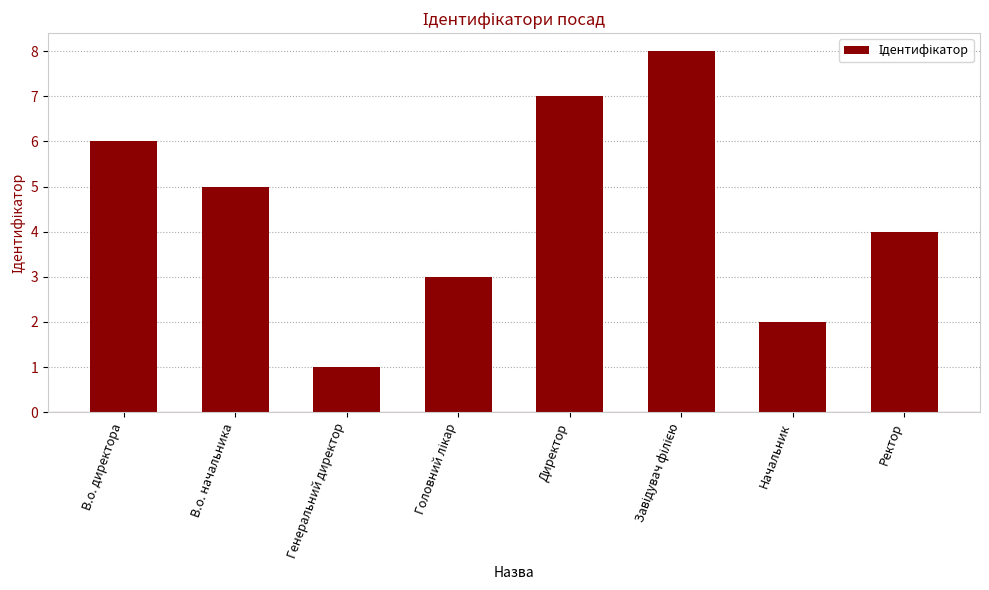

What is the ratio of the value at В.о. начальника to the value at Генеральний директор?

5.0